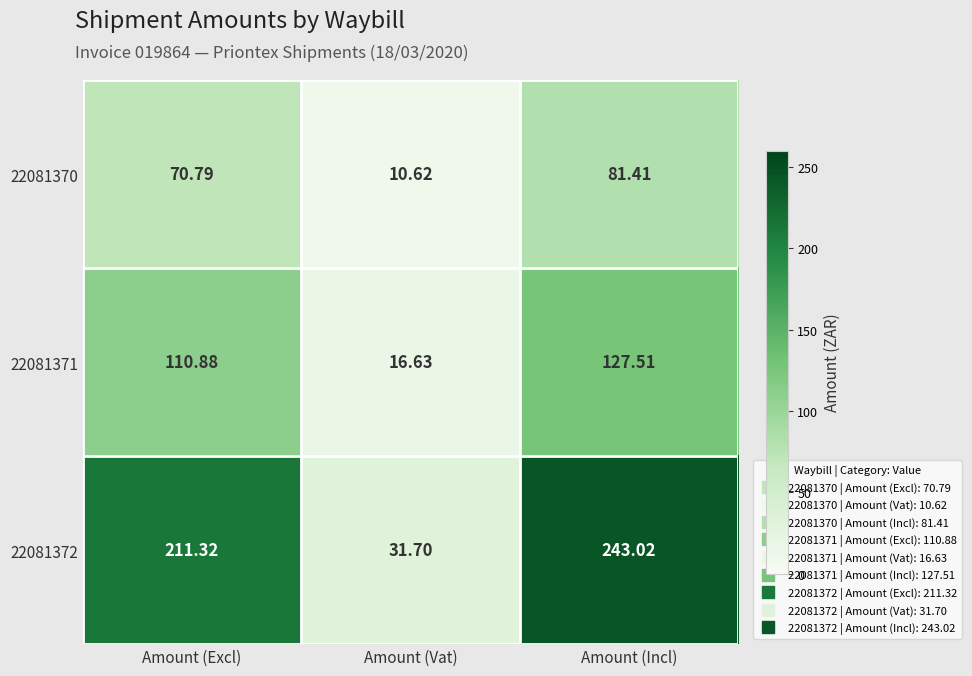

At which label does 22081371 first exceed 110?

Amount (Excl)